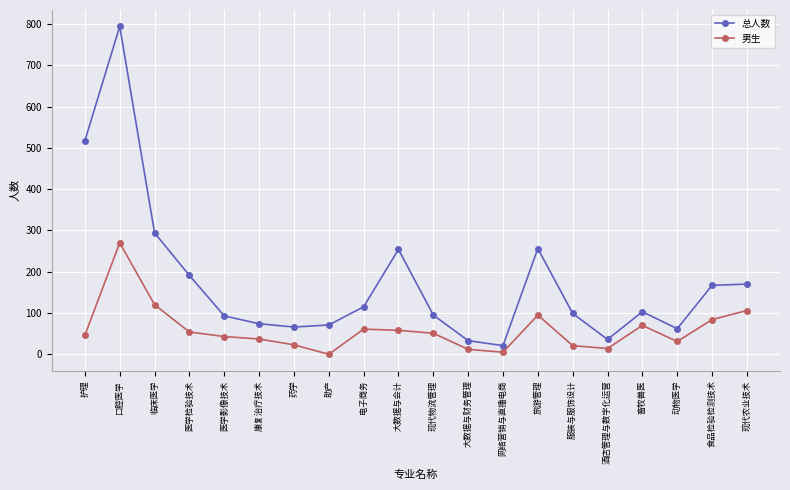

In 男生, how many points are higher than both neighbors (excluding endpoints)?

4